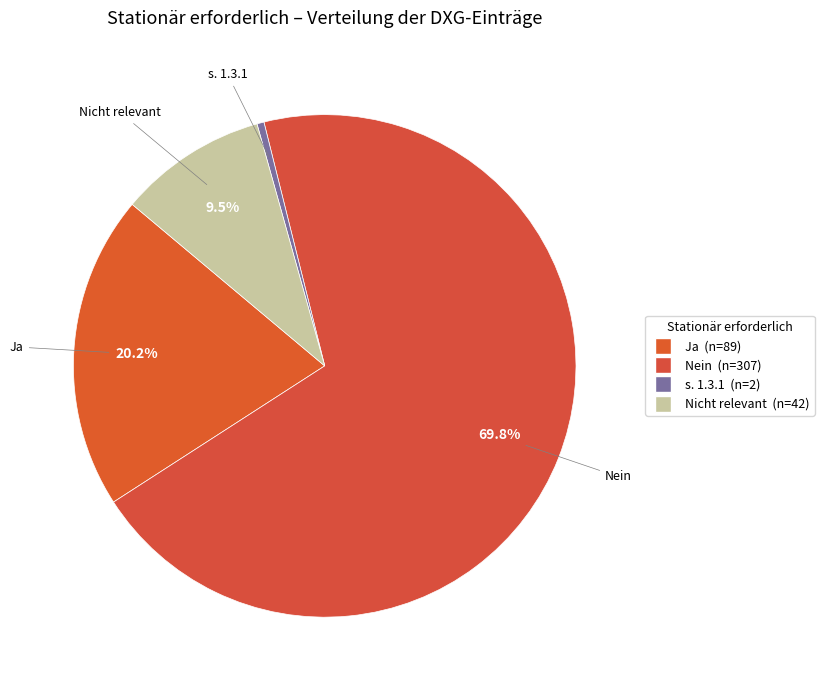

Which slice is the largest?

Nein